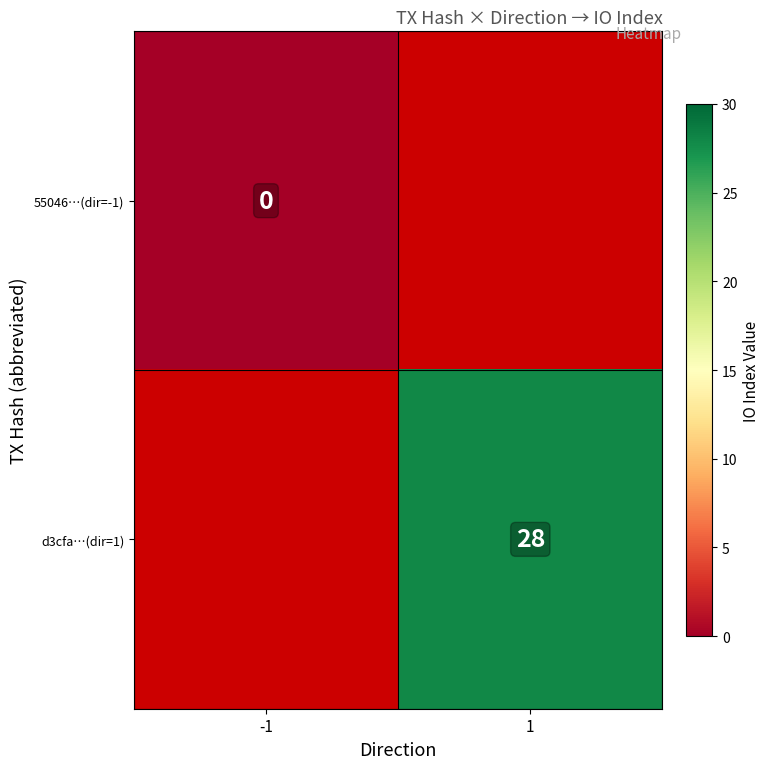

At how many categories does at least one series exceed 8?

1